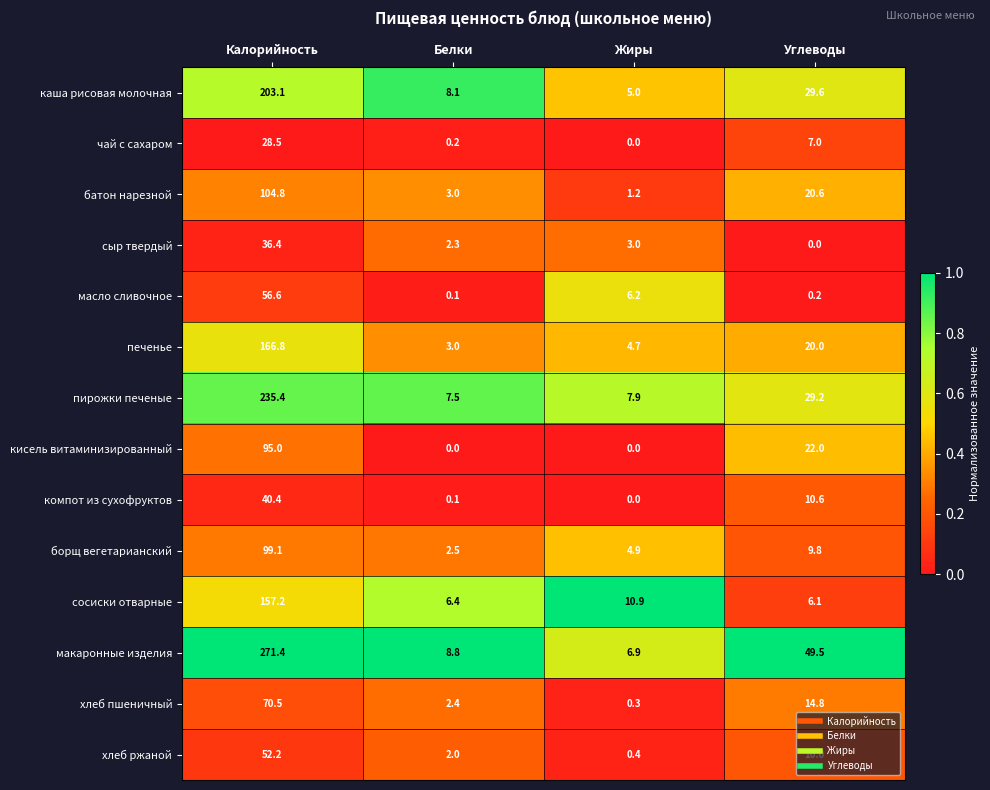

How many distinct data groups are displayed?

14